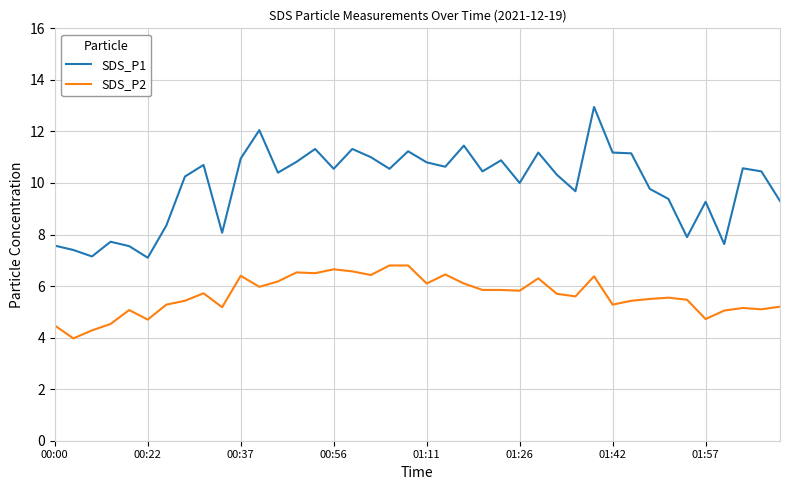

True or false: SDS_P2 has more than 1 interior local peaks.

True